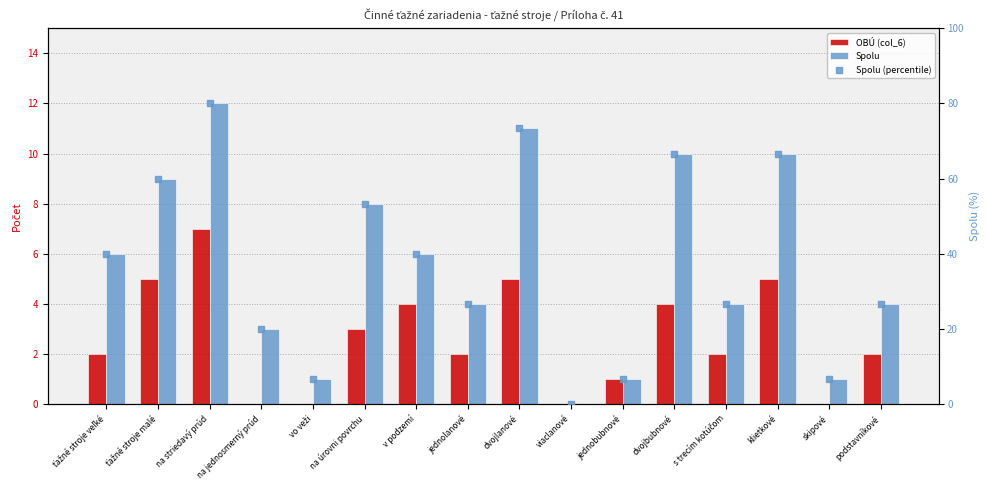

Which series reaches the maximum Y coordinate?

Spolu (percentile)